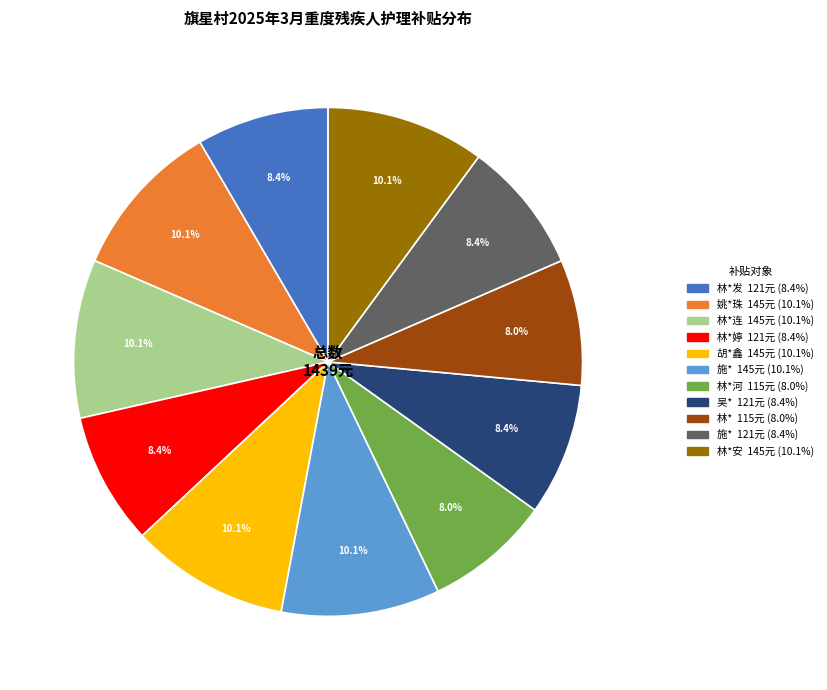

Is there any slice that represents more than half of the pie?

No